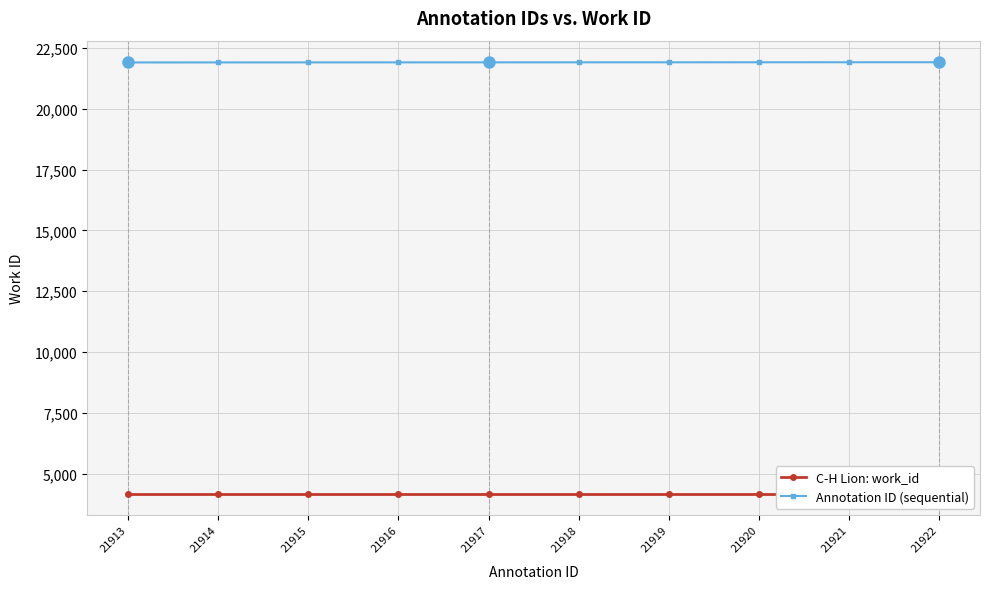

The Annotation ID (sequential) series shows 5341 at 21917. True or false?

False